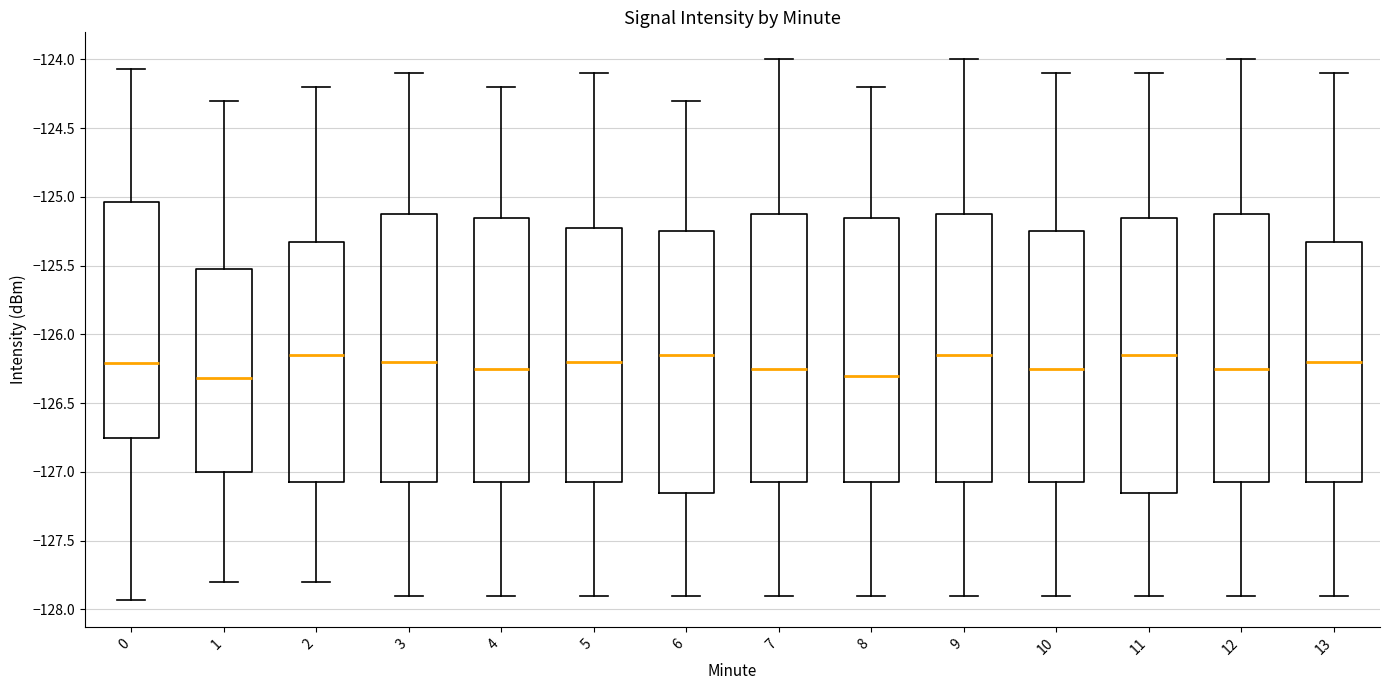

Reading left to right, read every box against the y-axis: the position of its median line, the range the box covers, and the ends of its whiskers. The values are not printed on the chart, so give them approximately, as read against the axis.

0: median -126.20, box -126.75 to -125.05, whiskers -127.95 to -124.05
1: median -126.30, box -127.00 to -125.50, whiskers -127.80 to -124.30
2: median -126.15, box -127.05 to -125.30, whiskers -127.80 to -124.20
3: median -126.20, box -127.05 to -125.10, whiskers -127.90 to -124.10
4: median -126.25, box -127.05 to -125.15, whiskers -127.90 to -124.20
5: median -126.20, box -127.05 to -125.20, whiskers -127.90 to -124.10
6: median -126.15, box -127.15 to -125.25, whiskers -127.90 to -124.30
7: median -126.25, box -127.05 to -125.10, whiskers -127.90 to -124.00
8: median -126.30, box -127.05 to -125.15, whiskers -127.90 to -124.20
9: median -126.15, box -127.05 to -125.10, whiskers -127.90 to -124.00
10: median -126.25, box -127.05 to -125.25, whiskers -127.90 to -124.10
11: median -126.15, box -127.15 to -125.15, whiskers -127.90 to -124.10
12: median -126.25, box -127.05 to -125.10, whiskers -127.90 to -124.00
13: median -126.20, box -127.05 to -125.30, whiskers -127.90 to -124.10